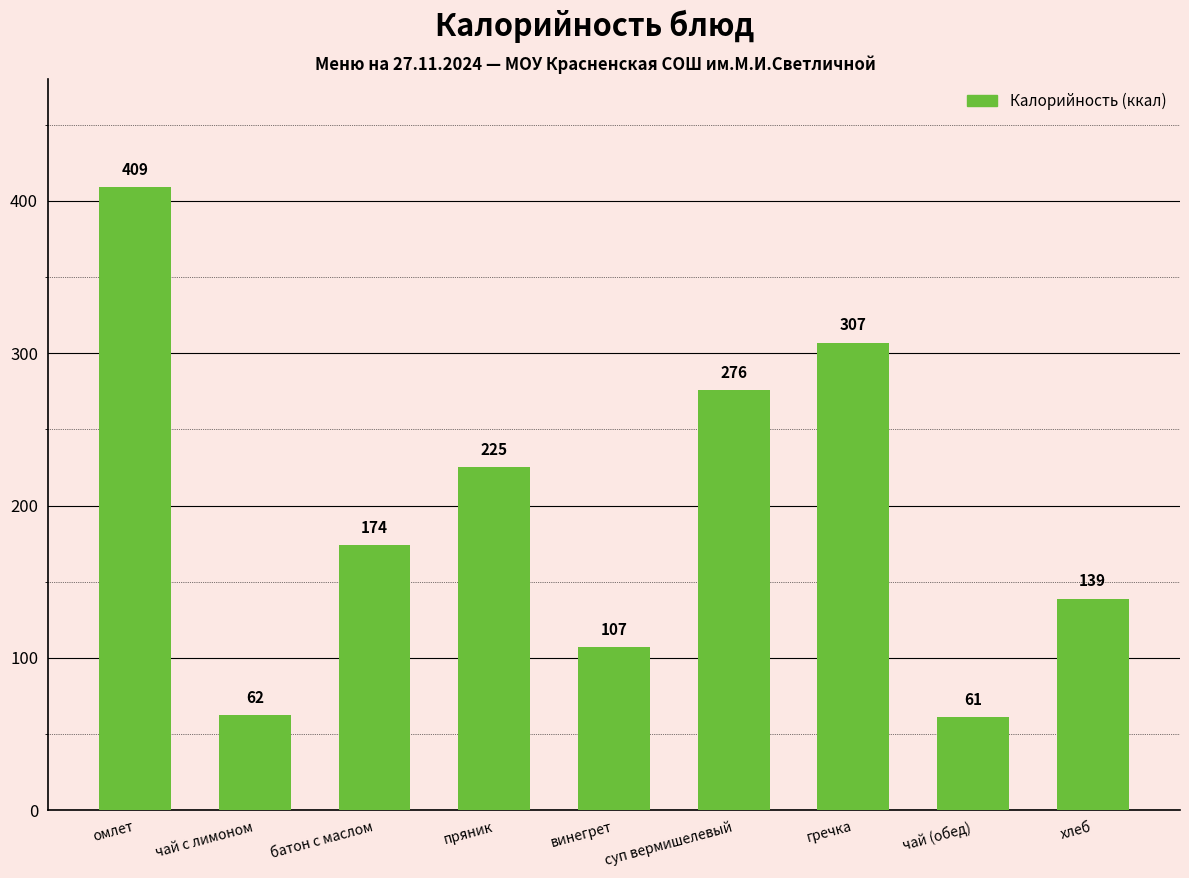

What is the greatest value displayed?

409.1